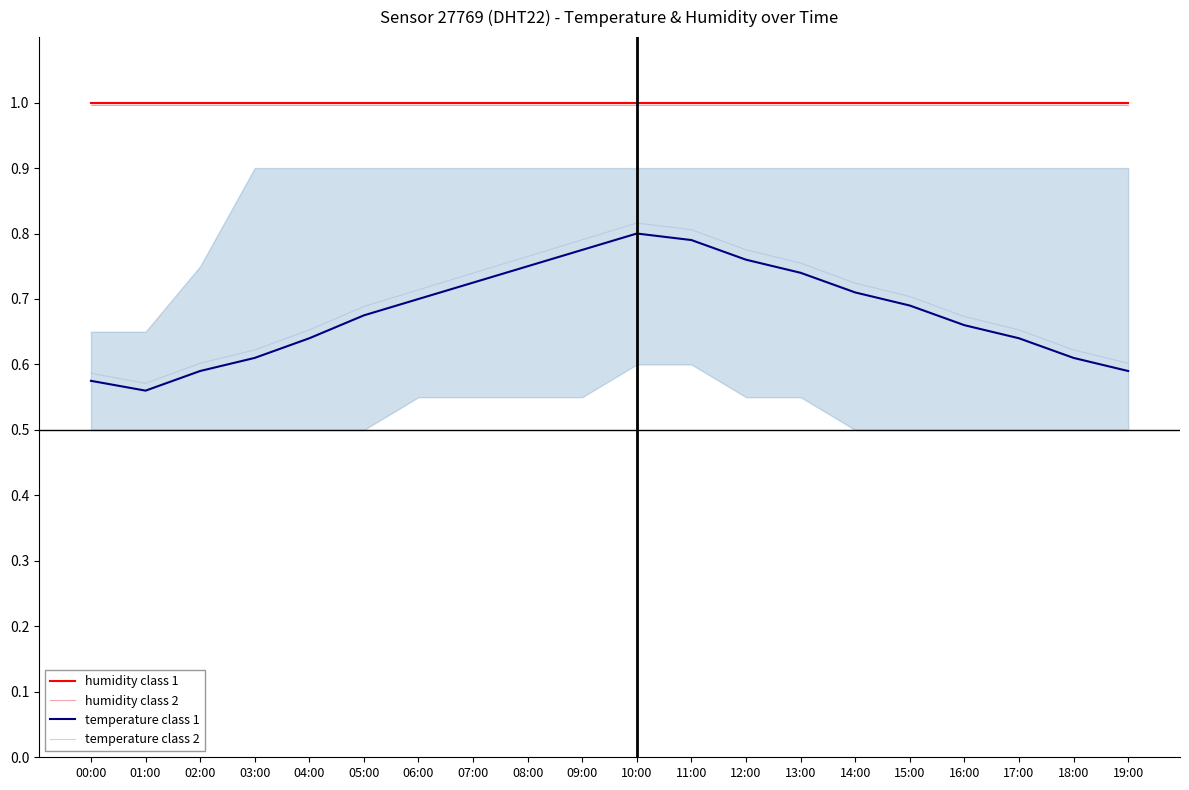

Is this an area chart (filled region under the line)?

No